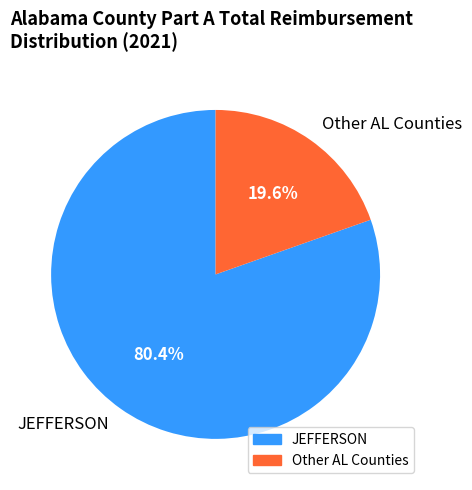

Between Other AL Counties and JEFFERSON, which is larger?

JEFFERSON